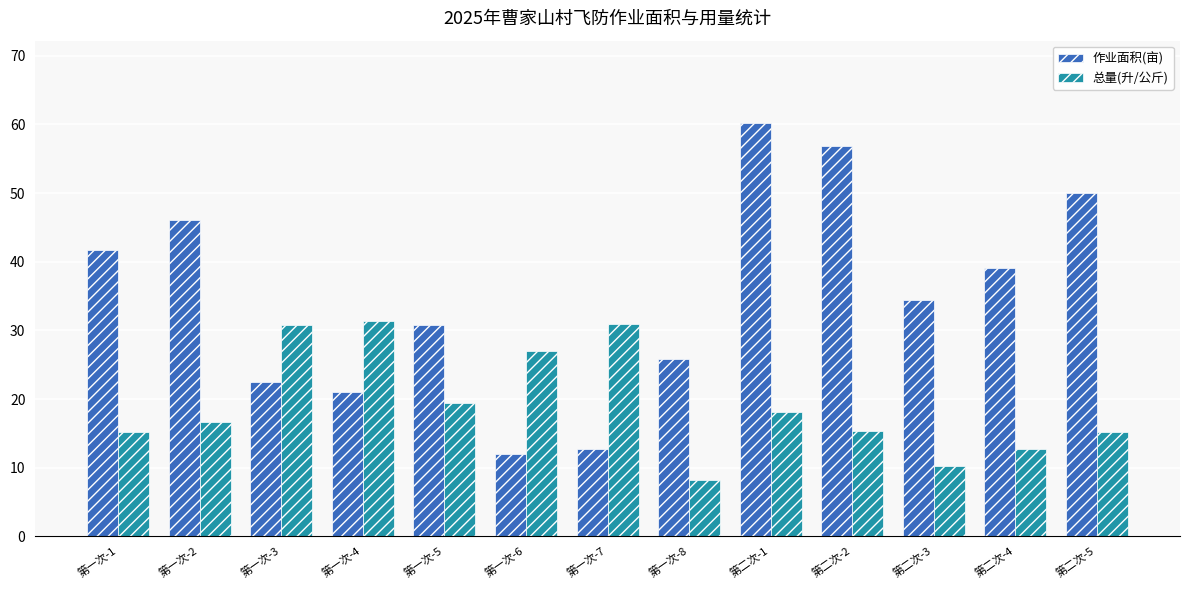

Are the bars grouped side by side (vs. stacked)?

Yes